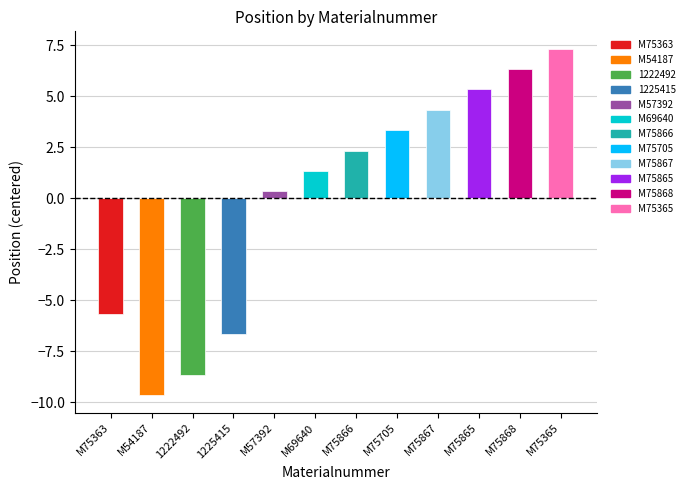

Are the bars grouped side by side (vs. stacked)?

No